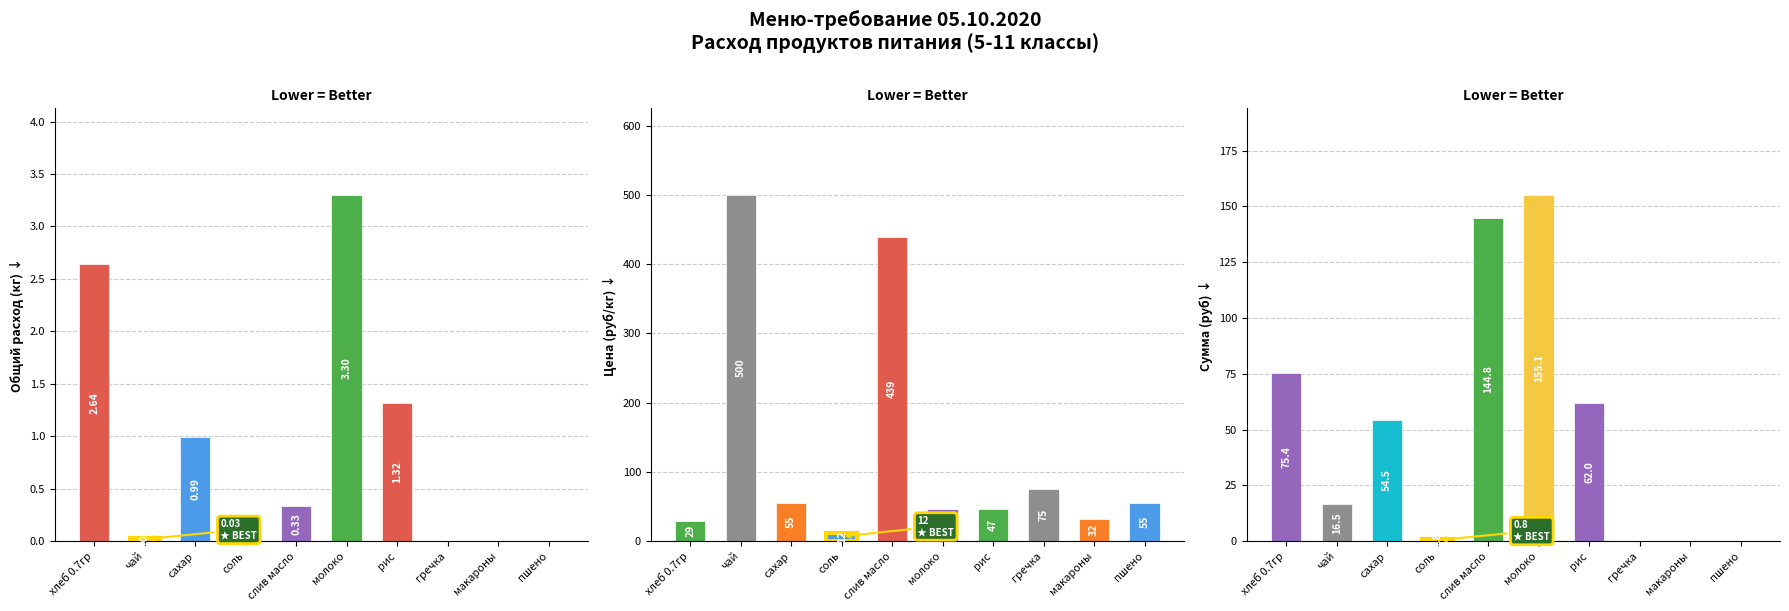

Which category has the lowest value in the Общий расход (кг) series?

гречка